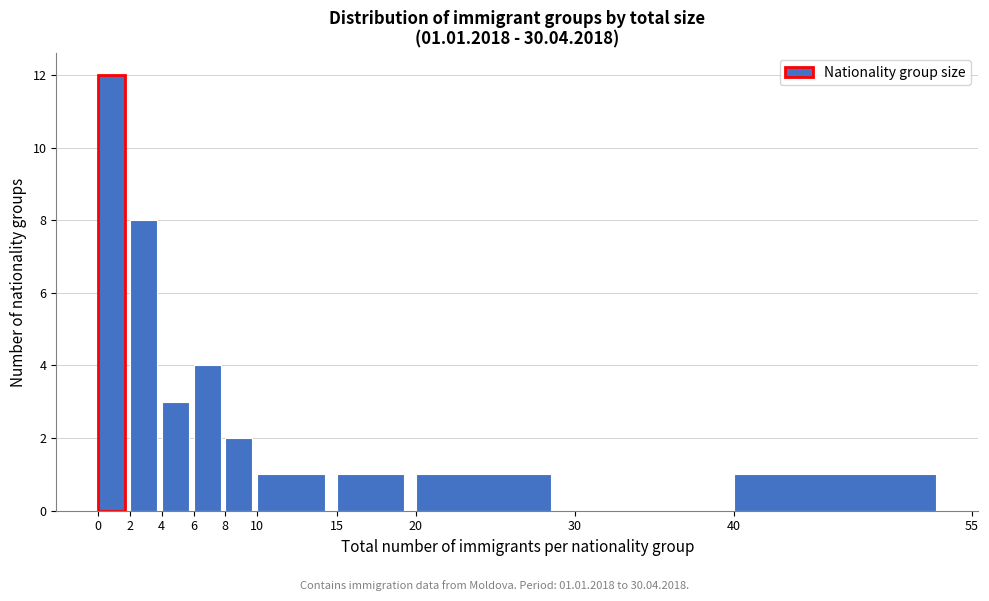

Over which range of the x-axis is the bar tallest?

0 to 2